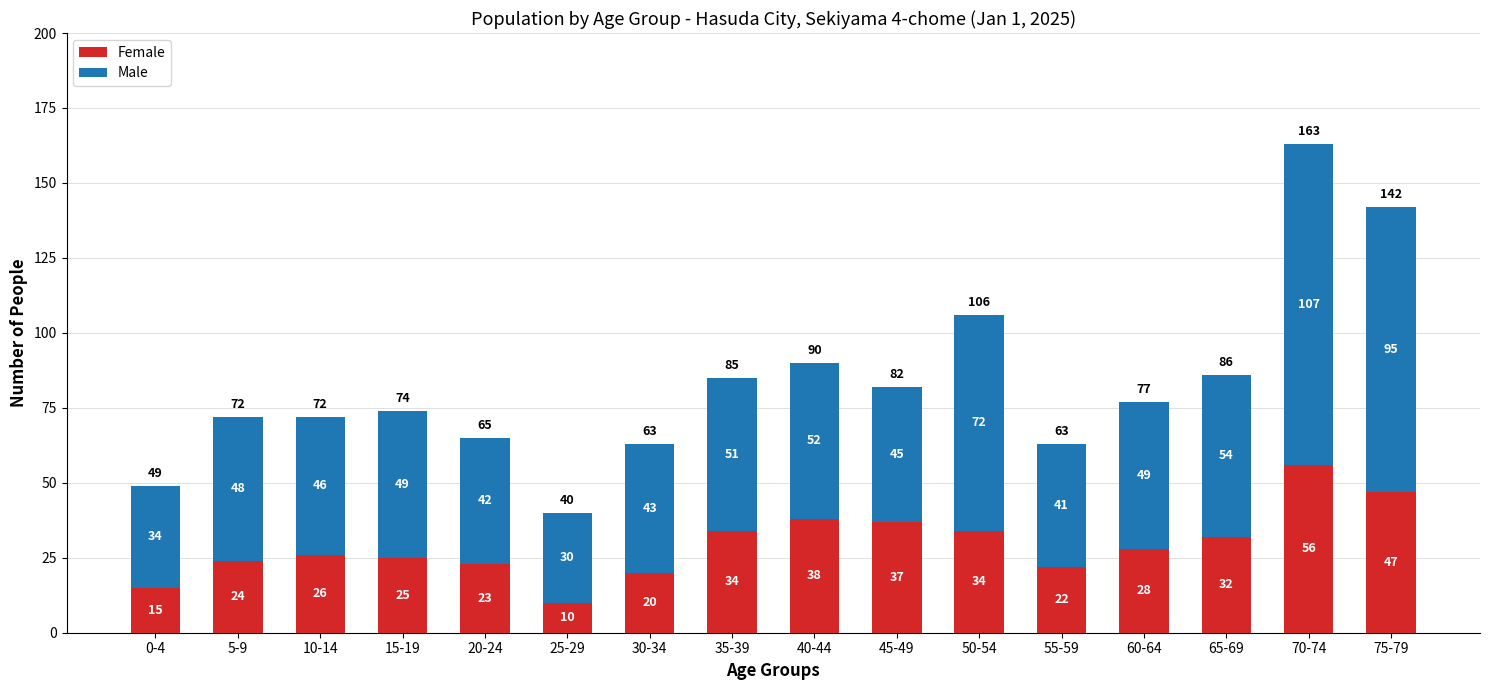

What is the difference between the second highest and minimum values in the Female series?

37